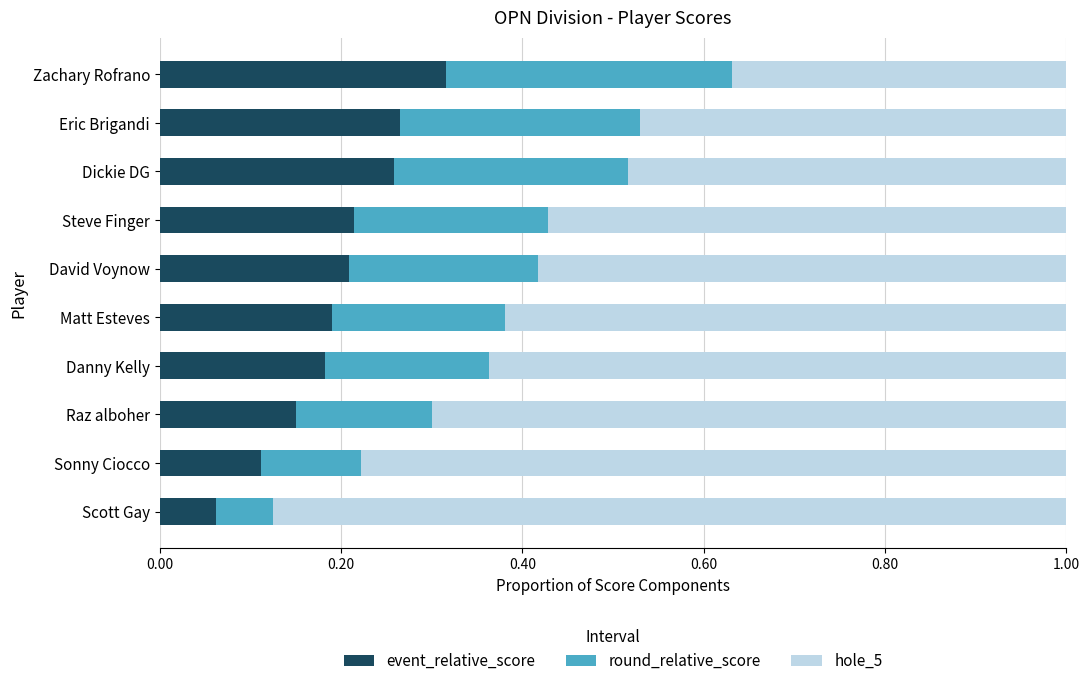

What is the total value across all series at Dickie DG?

1.0